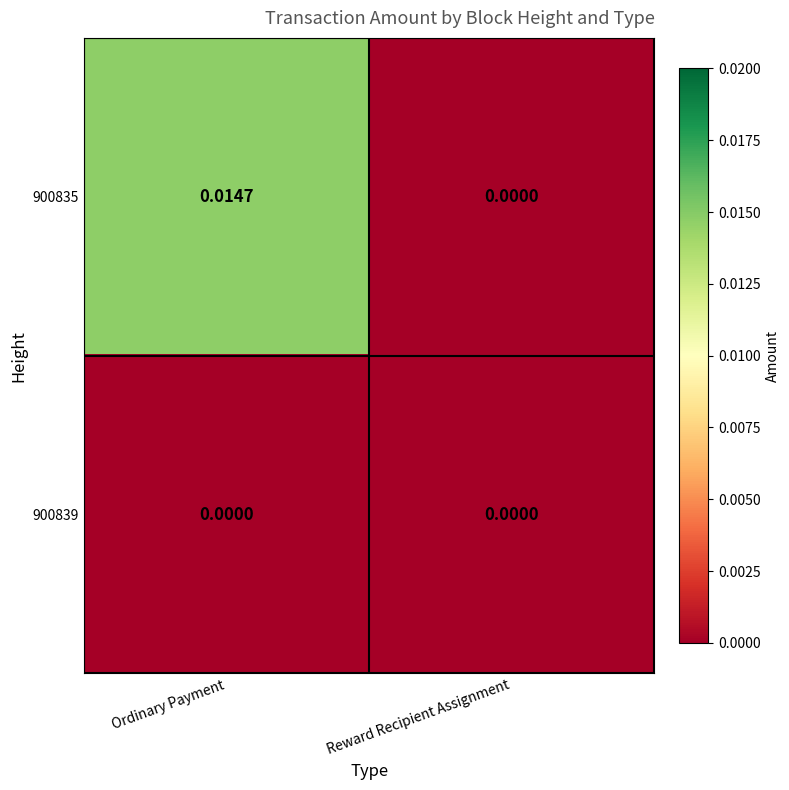

Rank the categories by 900835 value from lowest to highest.

Reward Recipient Assignment, Ordinary Payment